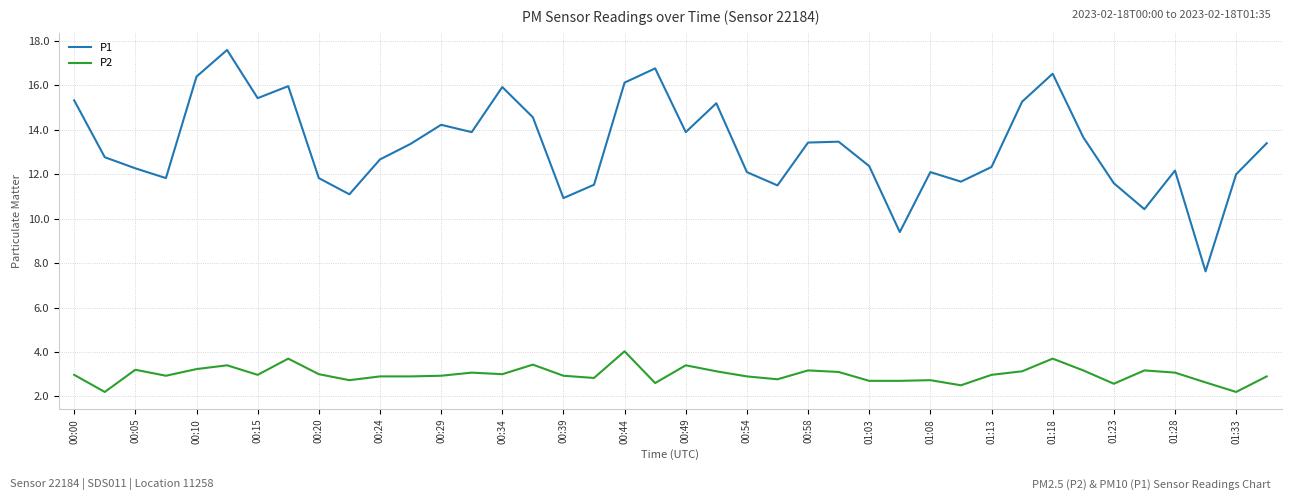

Is this an area chart (filled region under the line)?

No